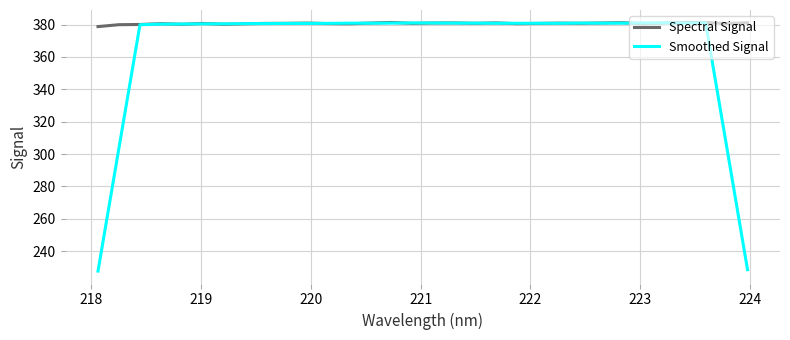

What is the minimum value shown in the chart?

227.7